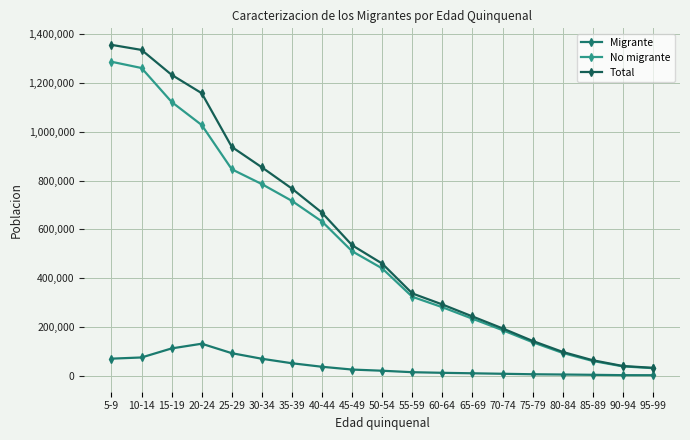

True or false: Total and Migrante cross at least once.

False